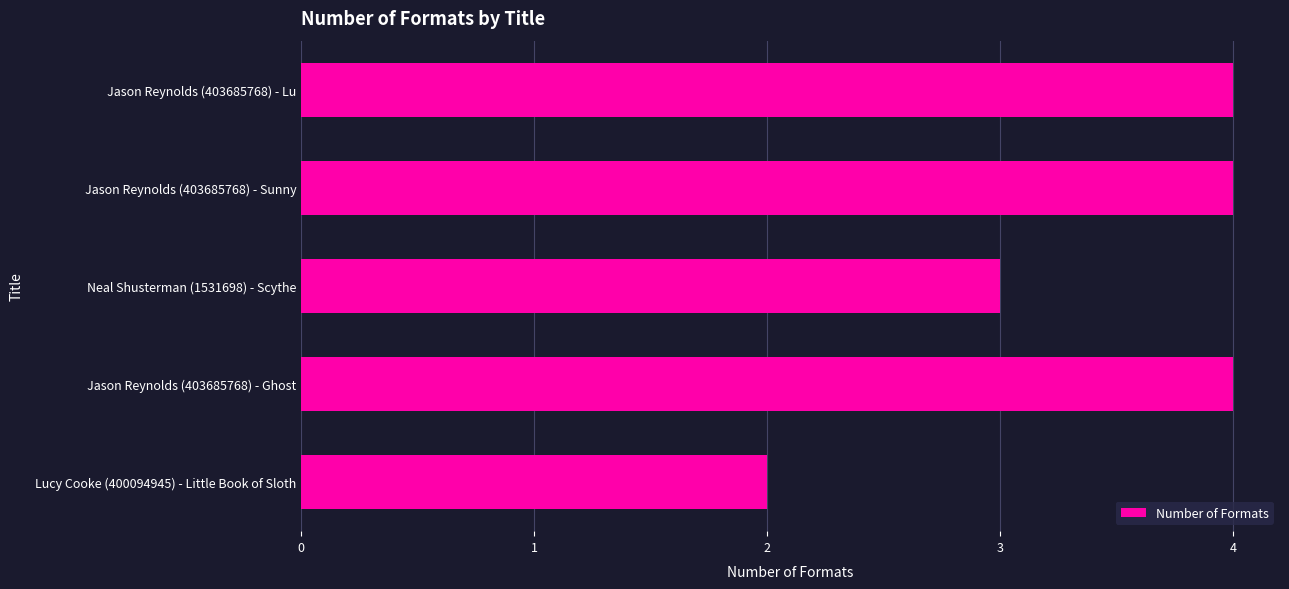

What is the label of the 3rd bar from the bottom?

Neal Shusterman (1531698) - Scythe